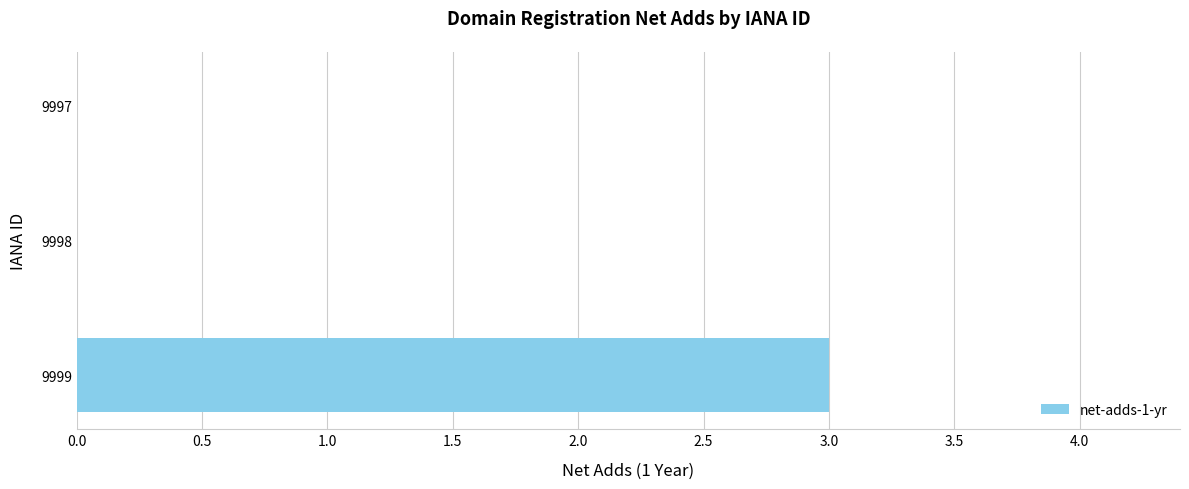

Between 9998 and 9999, which is larger?

9999